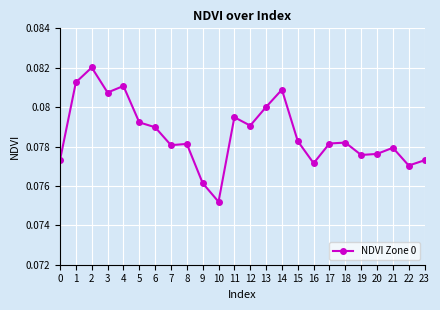

Where is the data nearest to the value 0?

10